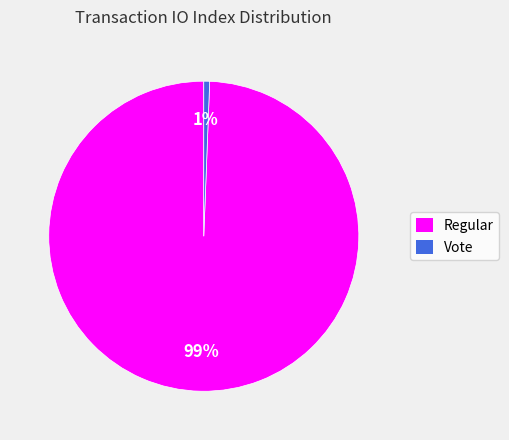

Rank the categories by value from lowest to highest.

Vote, Regular